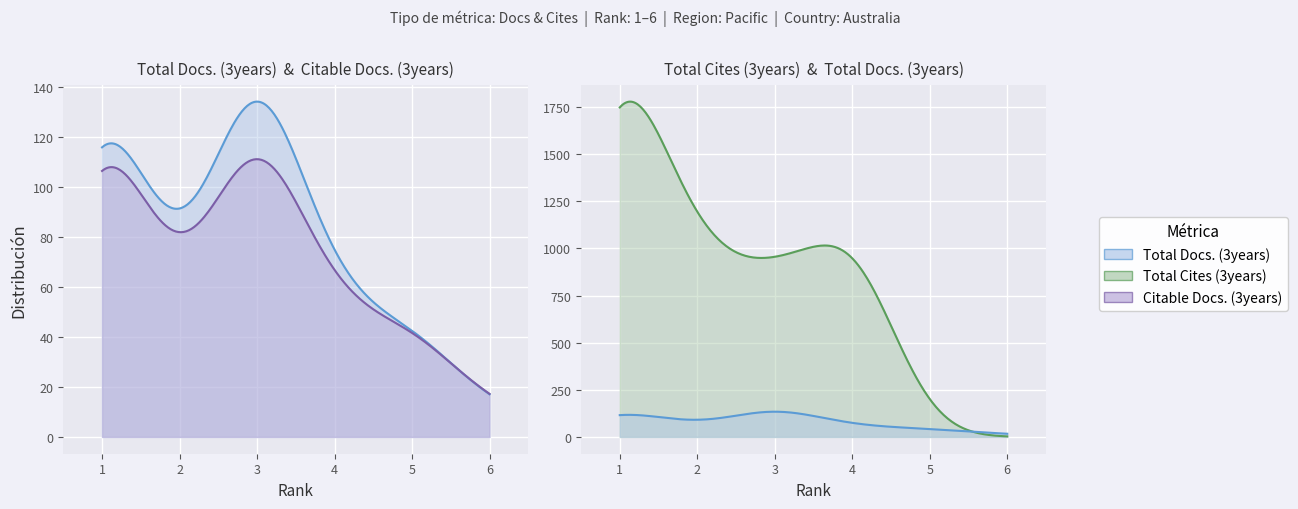

Which series has the widest spread of values?

Total Cites (3years)